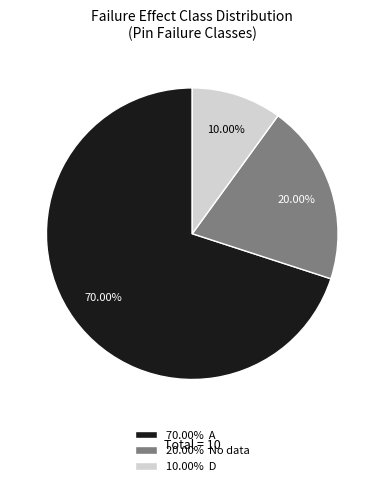

Rank the categories by value from lowest to highest.

10.00% D, 20.00% No data, 70.00% A